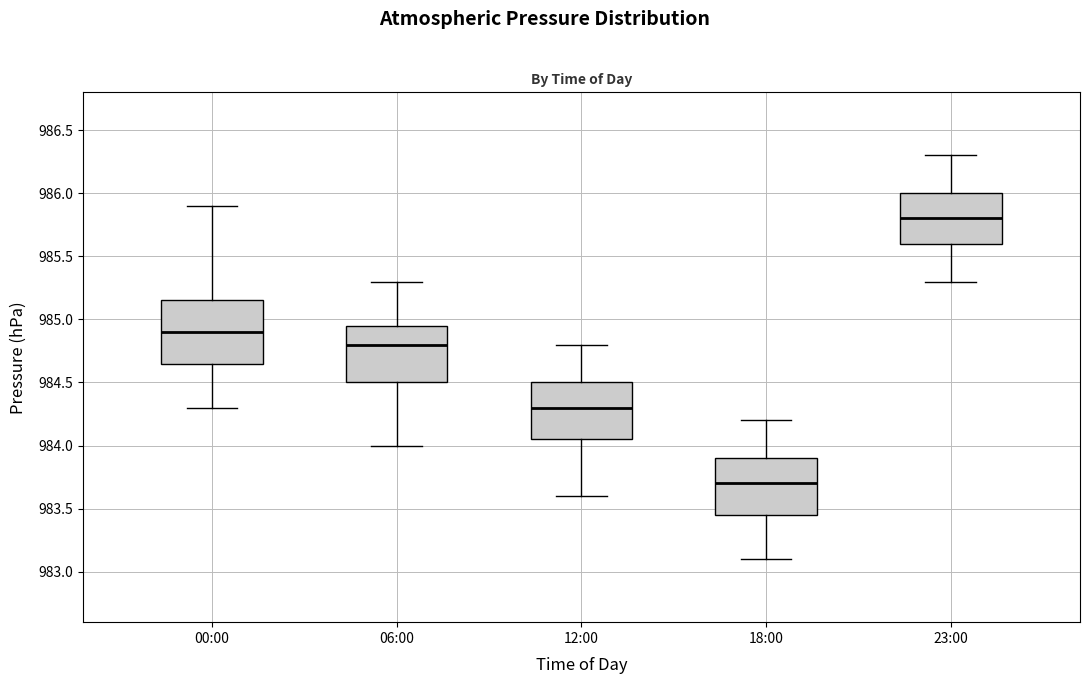

Reading left to right, read every box against the y-axis: the position of its median line, the range the box covers, and the ends of its whiskers. The values are not printed on the chart, so give them approximately, as read against the axis.

00:00: median 984.90, box 984.65 to 985.15, whiskers 984.30 to 985.90
06:00: median 984.80, box 984.50 to 984.95, whiskers 984.00 to 985.30
12:00: median 984.30, box 984.05 to 984.50, whiskers 983.60 to 984.80
18:00: median 983.70, box 983.45 to 983.90, whiskers 983.10 to 984.20
23:00: median 985.80, box 985.60 to 986.00, whiskers 985.30 to 986.30